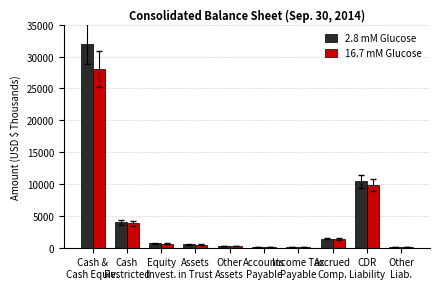

The 2.8 mM Glucose series shows 1429 at Accrued
Comp.. True or false?

True